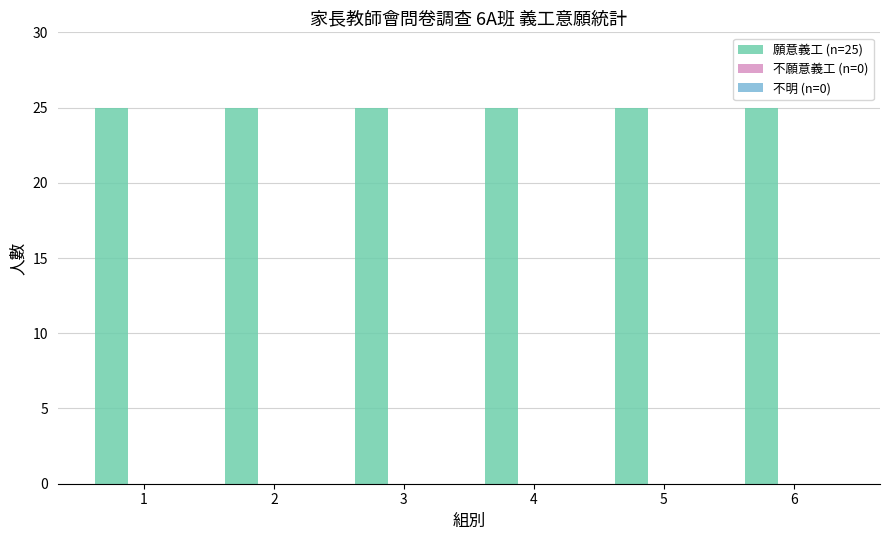

Which series has the widest spread of values?

願意義工 (n=25)